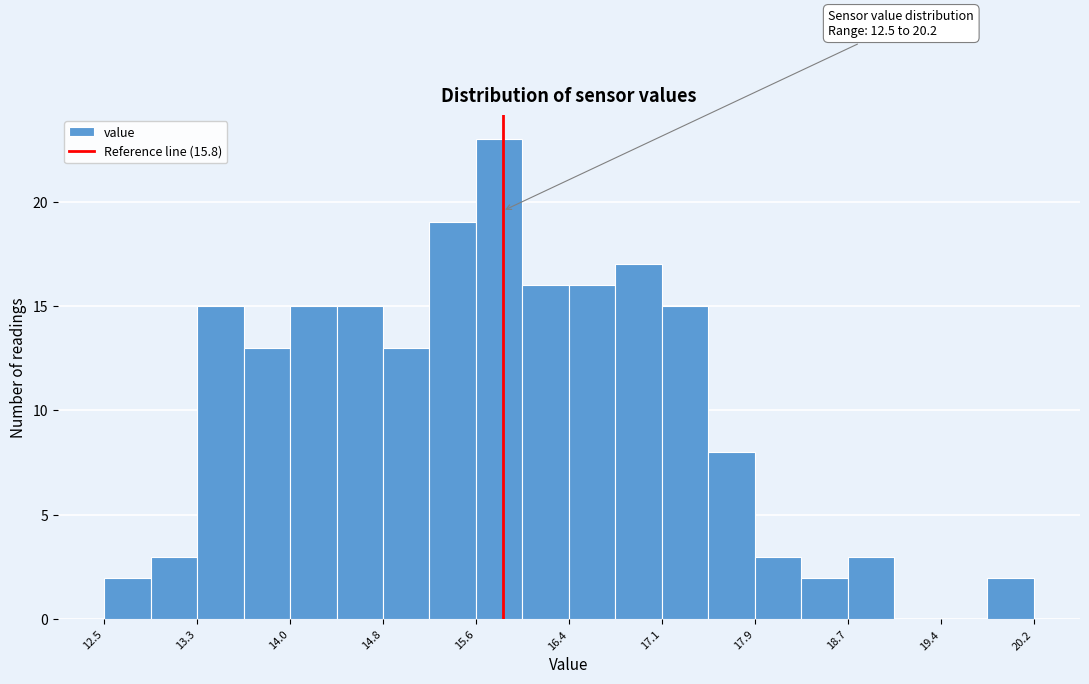

Read against the x-axis, roughly where is the centre of the tallest bar?

15.8